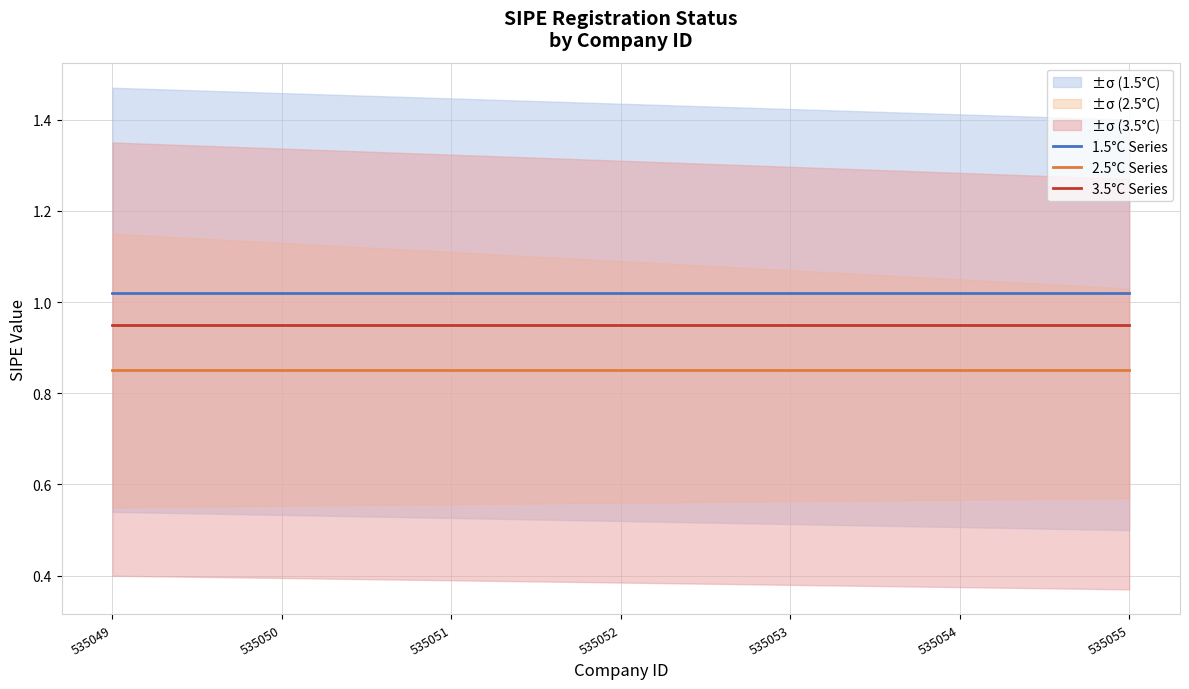

Rank the categories by 3.5°C Series value from lowest to highest.

535049, 535050, 535051, 535052, 535053, 535054, 535055